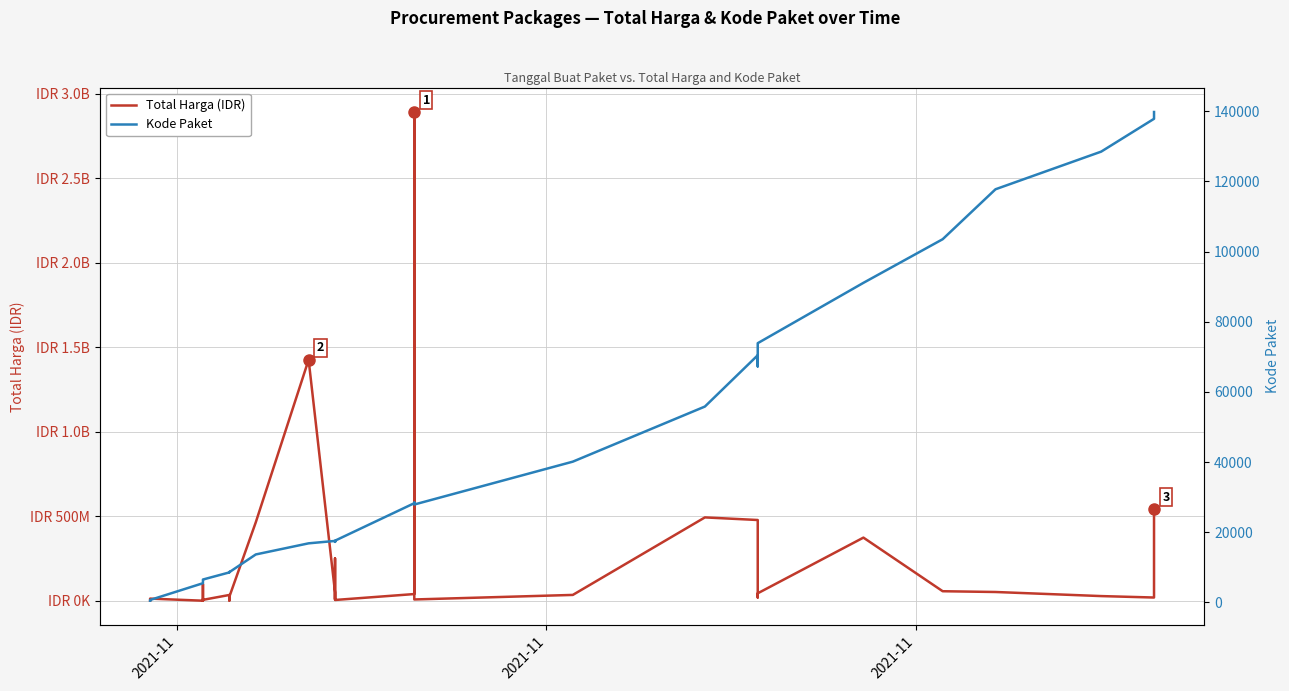

True or false: Total Harga (IDR) and Kode Paket cross at least once.

False